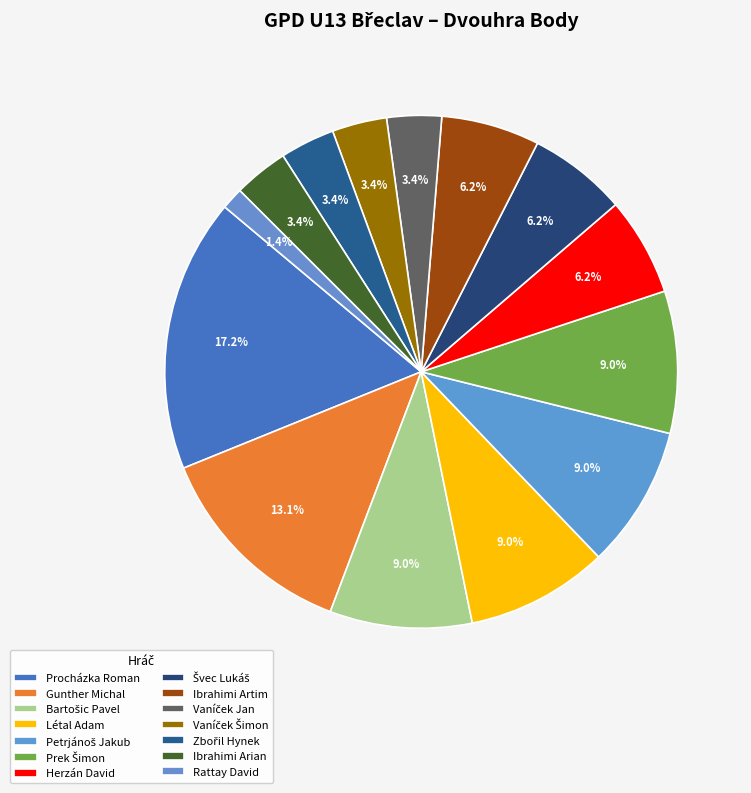

Between Bartošic Pavel and Herzán David, which is larger?

Bartošic Pavel